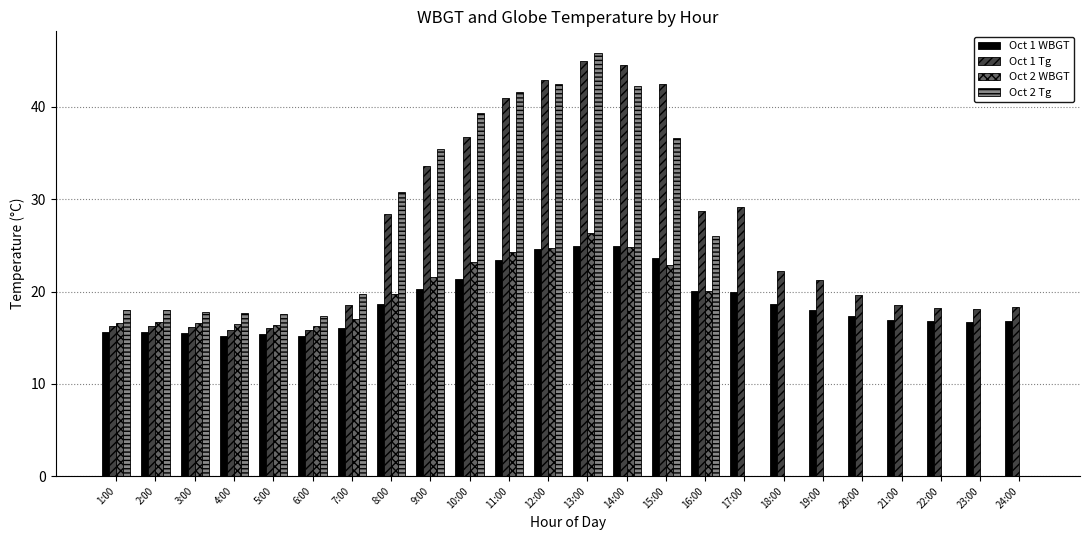

Which series changed the most between 13:00 and 24:00?

Oct 2 Tg